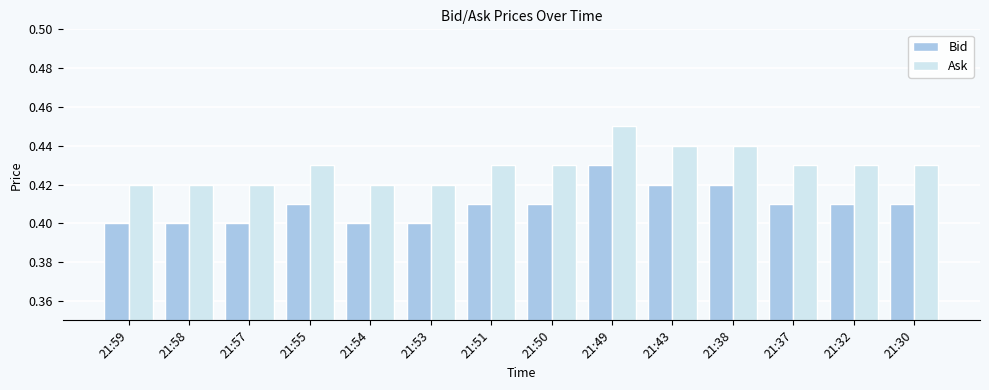

List the series in order of their overall mean, highest first.

Ask, Bid